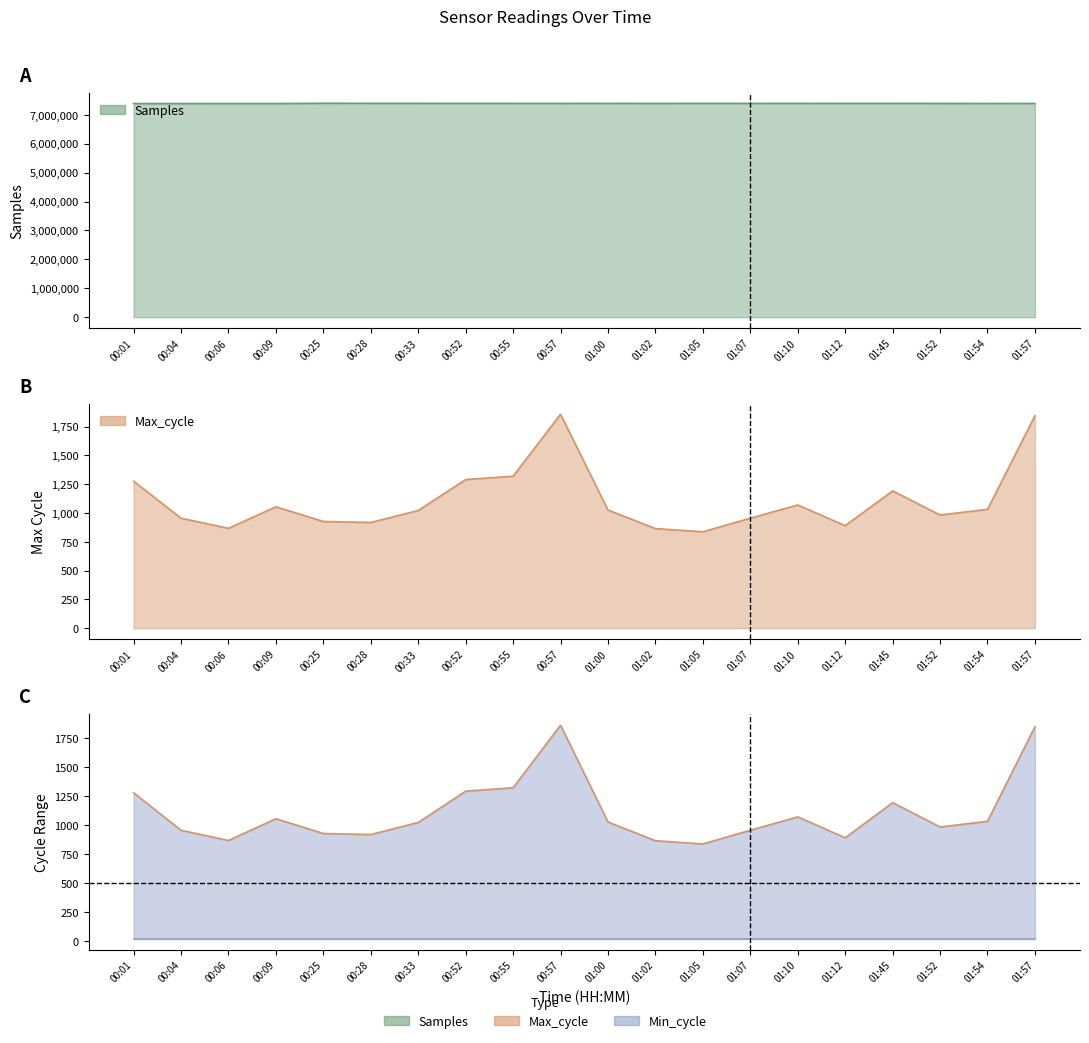

What value does the Min_cycle series have at 01:02?

19